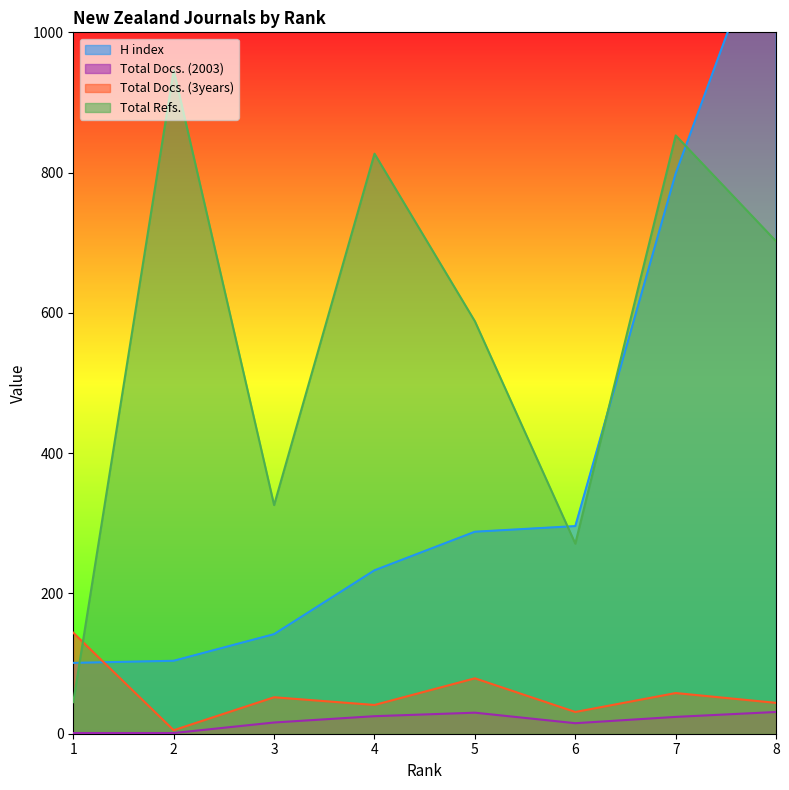

What is the sum of the Total Docs. (3years) values at 4 and 1?

185